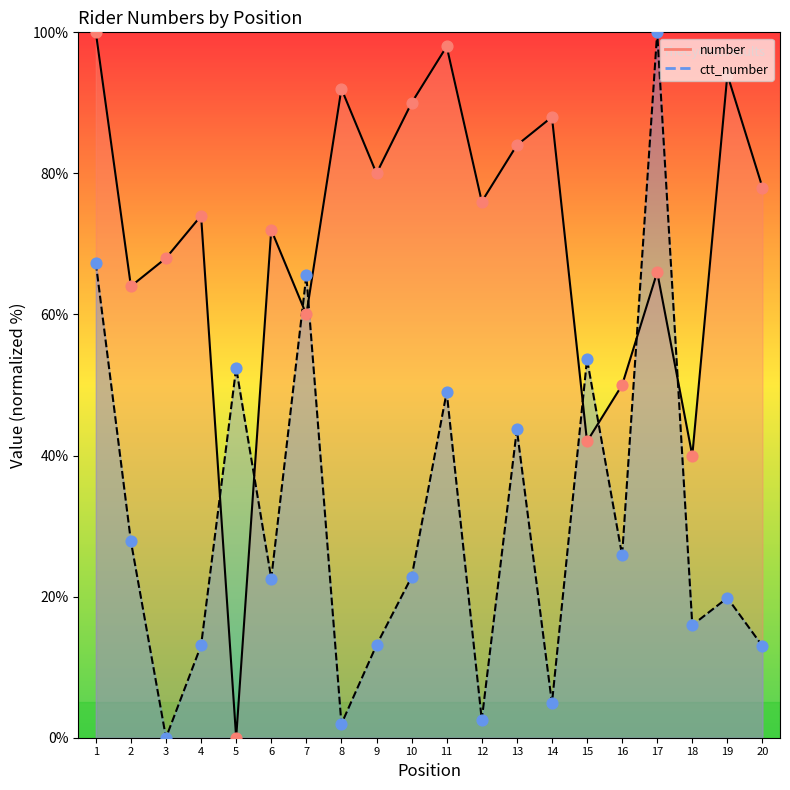

At how many categories does at least one series exceed 55?

16